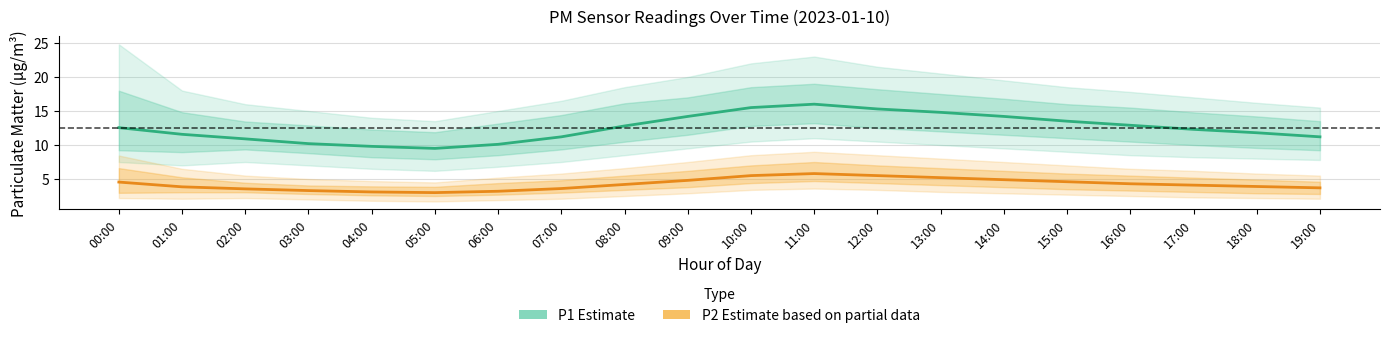

Which label corresponds to the smallest value in the chart?

05:00